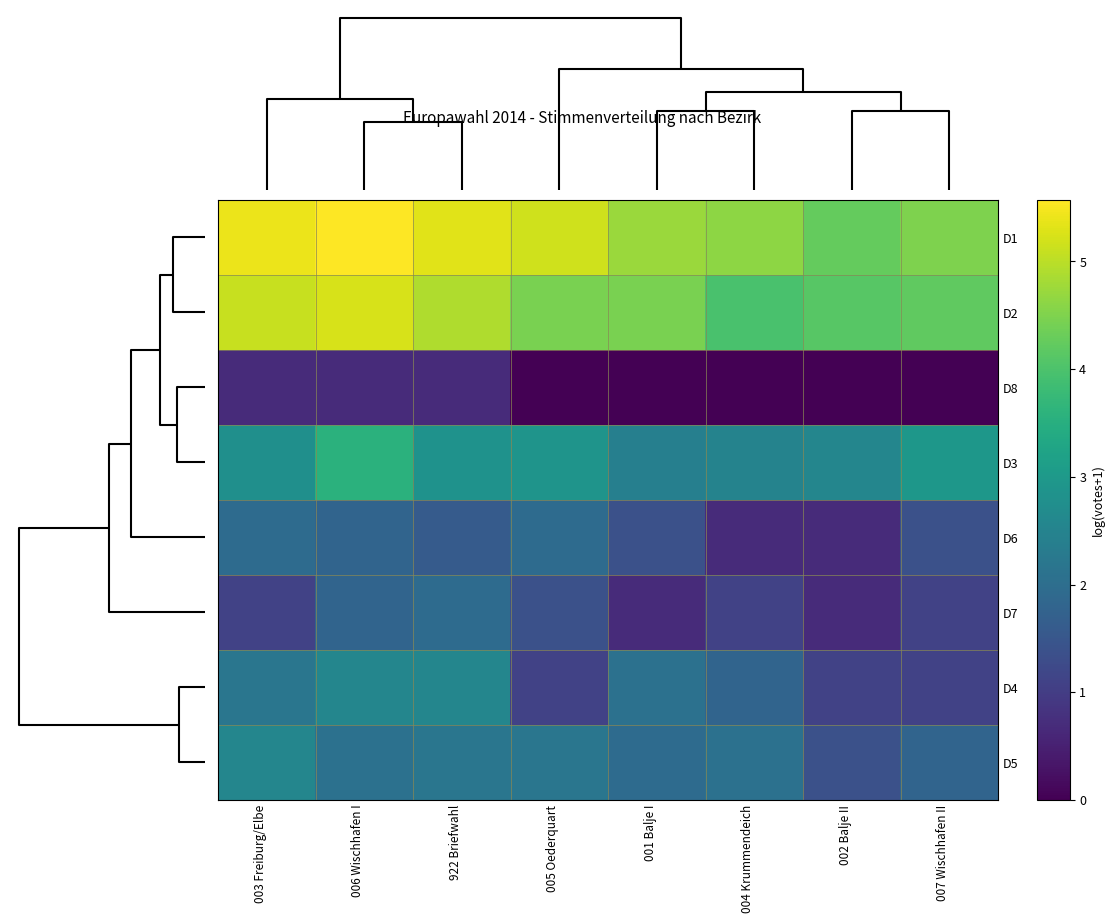

What is the spread (max minus min) of values at 004 Krummendeich?

4.6